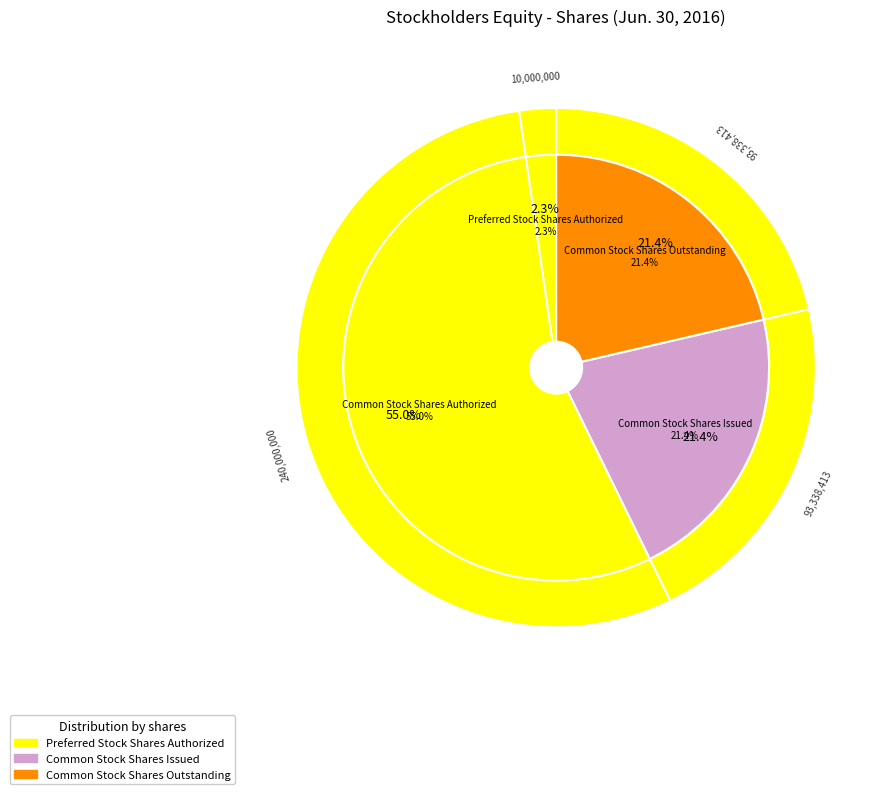

To the nearest percent, what is the difference between the Preferred Stock Shares Authorized and Common Stock Shares Issued slice percentages?

19%